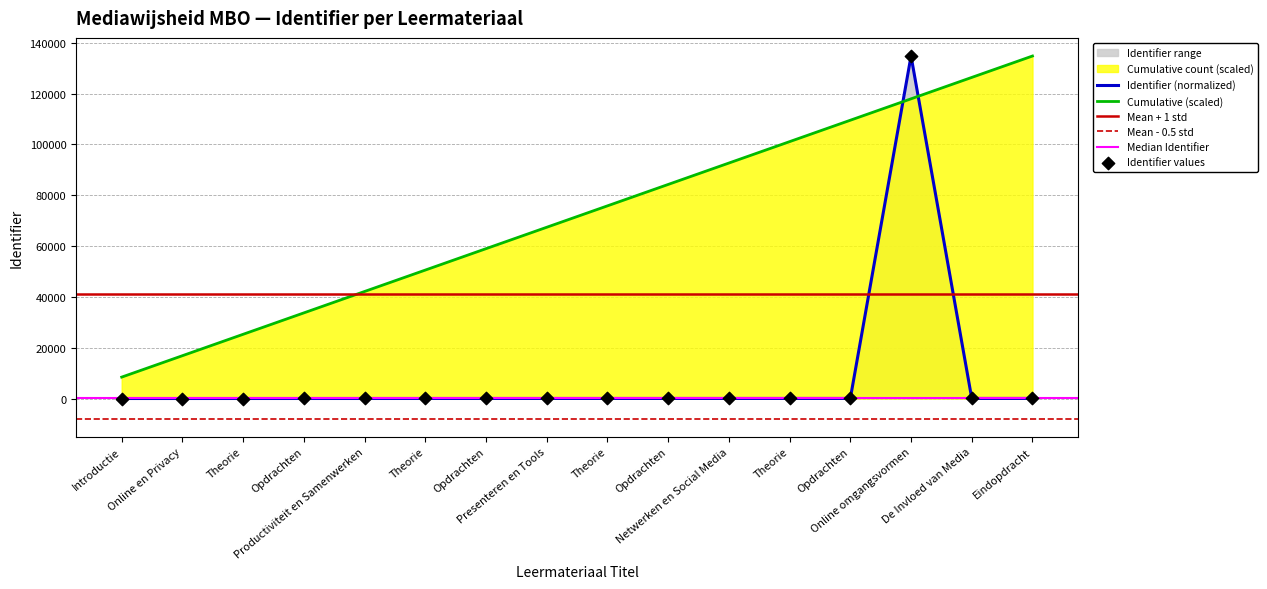

Between Introductie and Online en Privacy, which is larger?

Online en Privacy